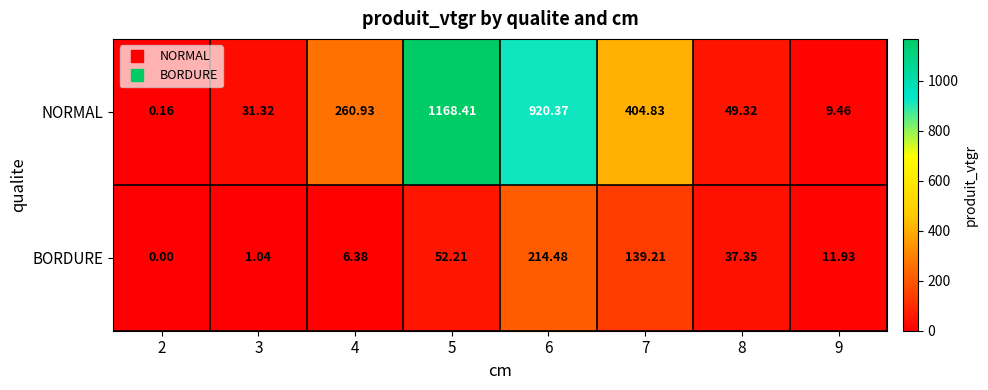

Which category has the highest value across all series?

5